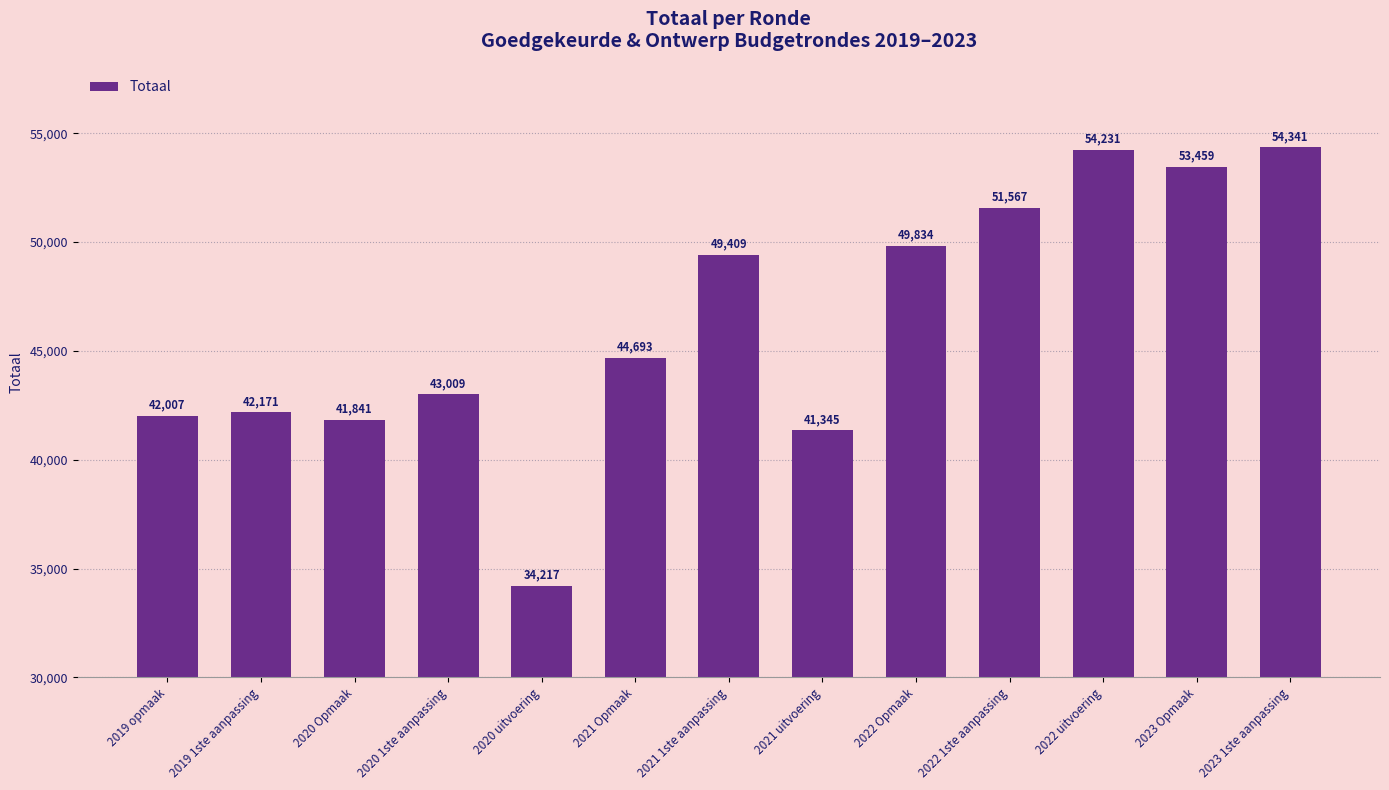

How many bars are there in total?

13